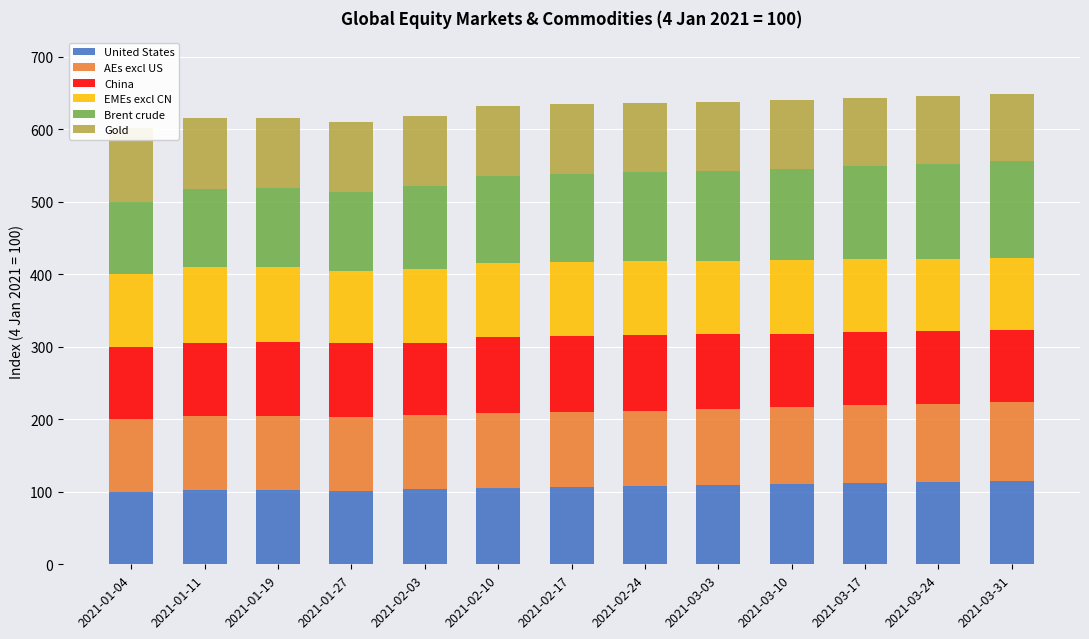

How many bars are there in each group?

6